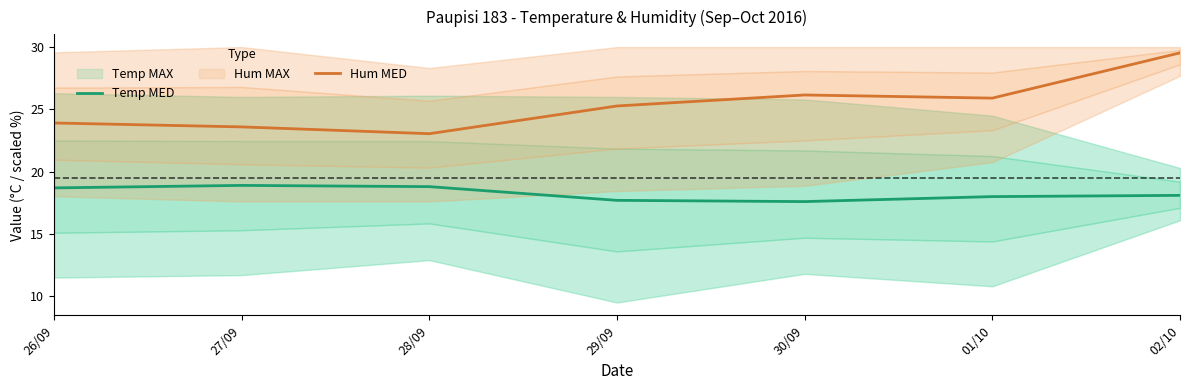

What position from the right is 28/09?

5